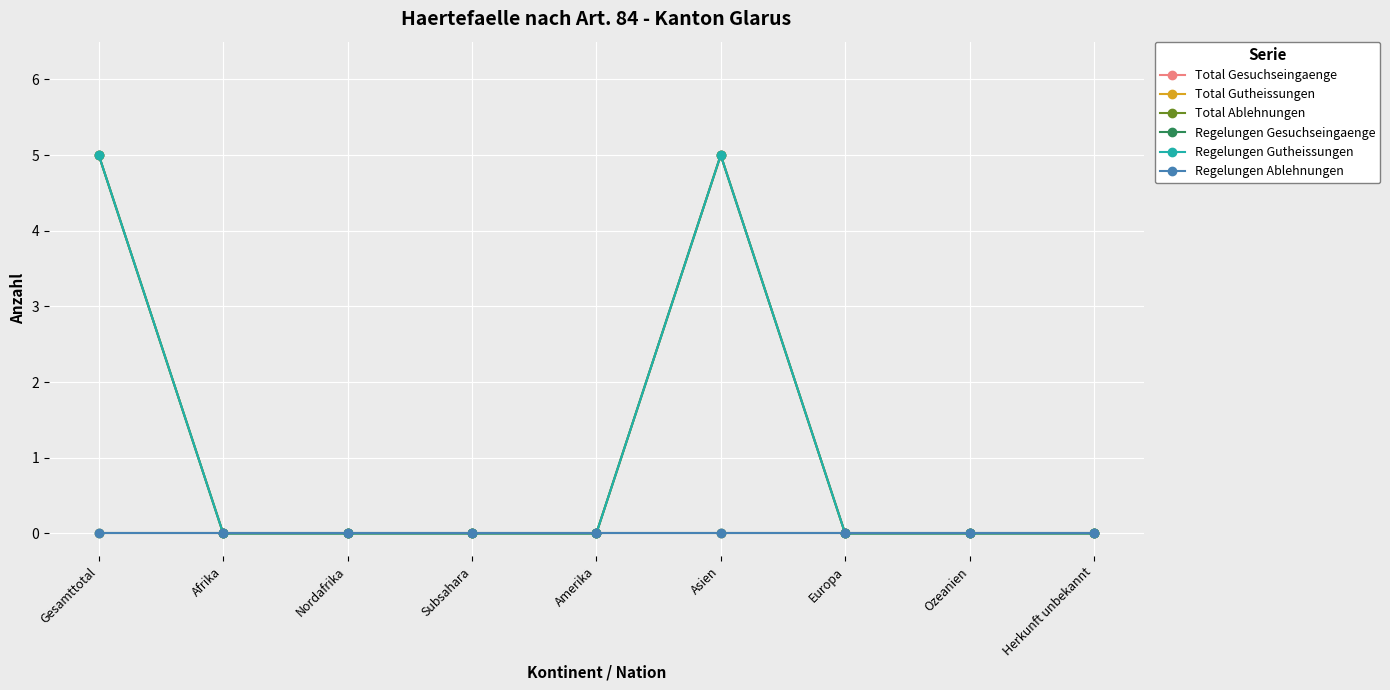

What is the label of the 9th point from the right?

Gesamttotal